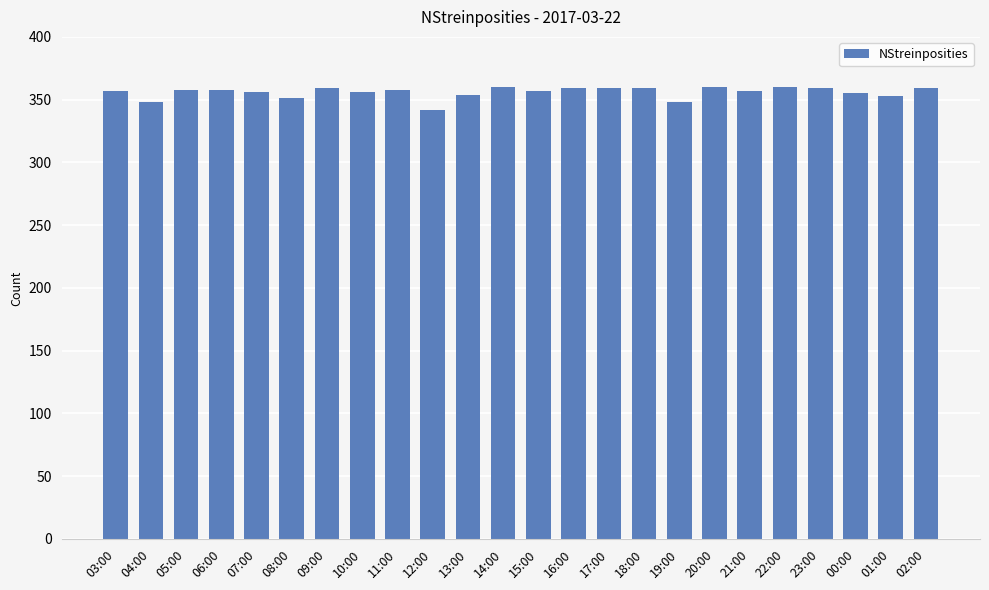

What is the difference between the maximum and minimum values?

18